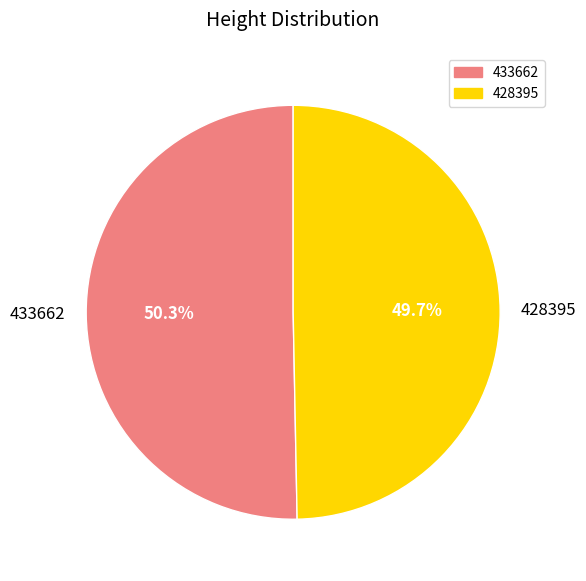

Does any single category account for the majority?

Yes